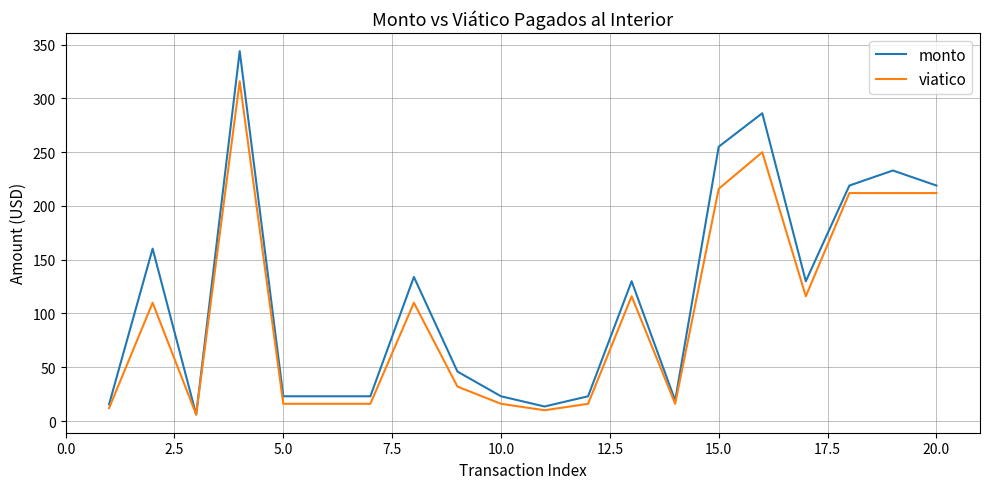

Count the number of categories in the chart.

20